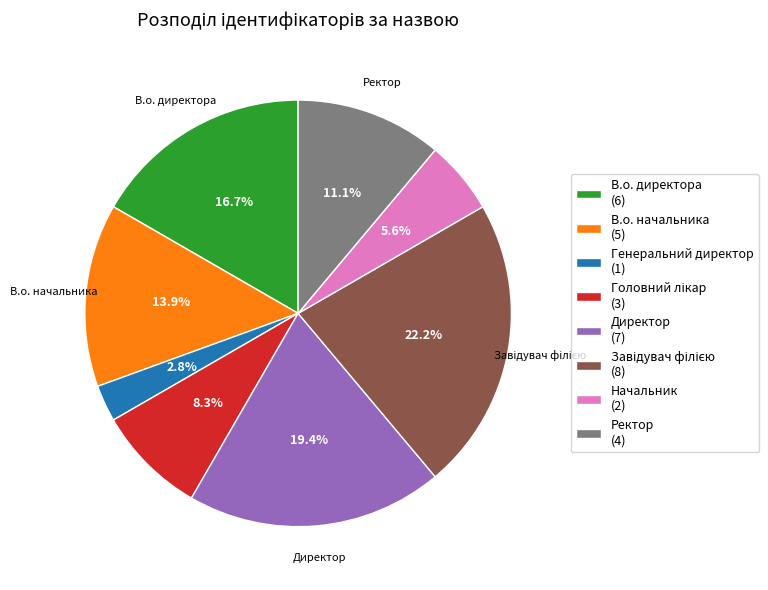

Is the sum of Ректор (4) and Генеральний директор (1) greater than half?

No